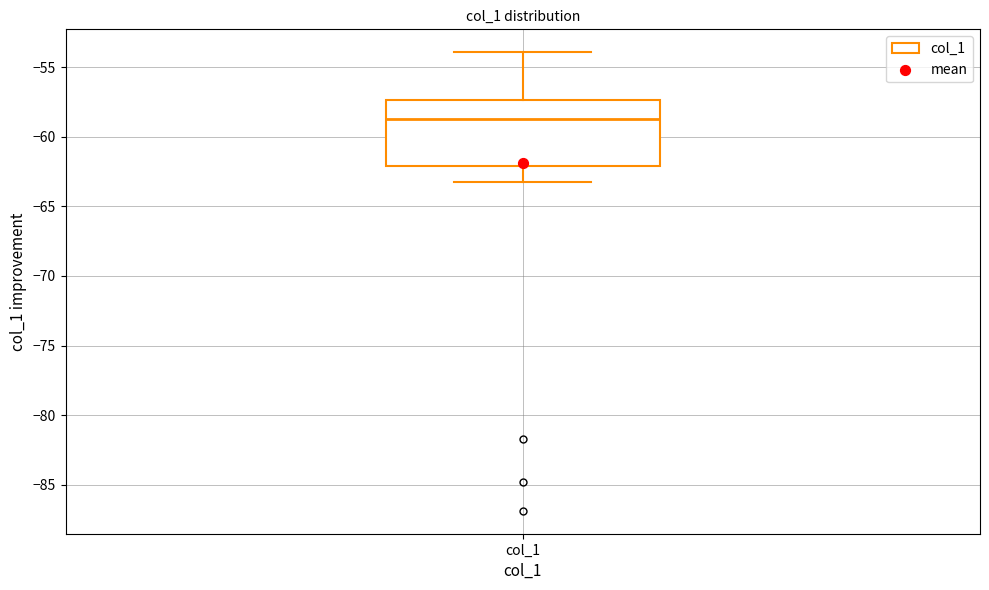

Where does the median line of the box for col_1 sit on the y-axis? The values are not printed on the chart, so give them approximately, as read against the axis.

-58.5